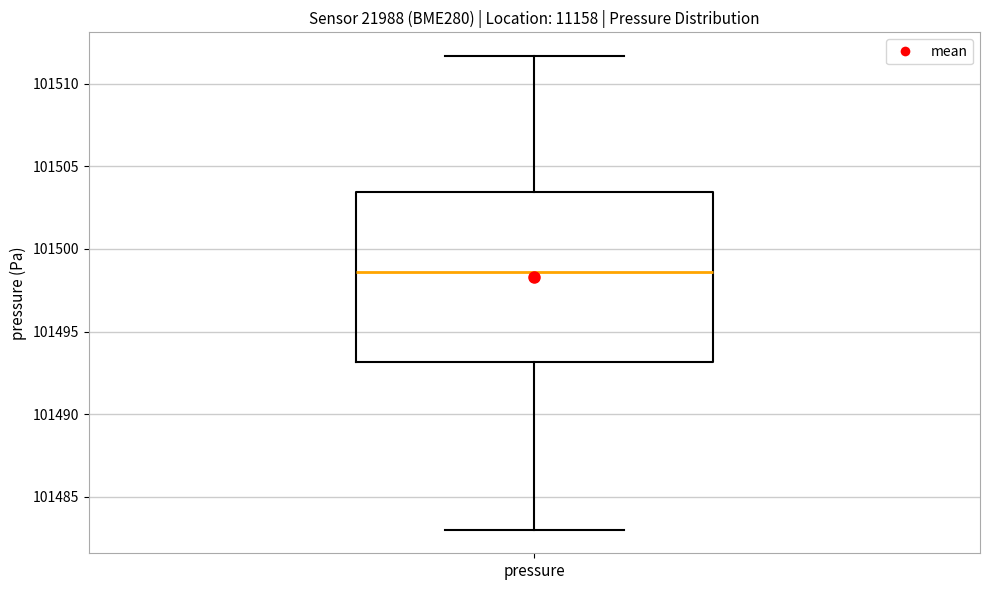

Read this box plot against the y-axis: the position of the median line, the range covered by the box, and the ends of both whiskers. The values are not printed on the chart, so give them approximately, as read against the axis.

median 101498.5, box 101493.0 to 101503.5, whiskers 101483.0 to 101511.5